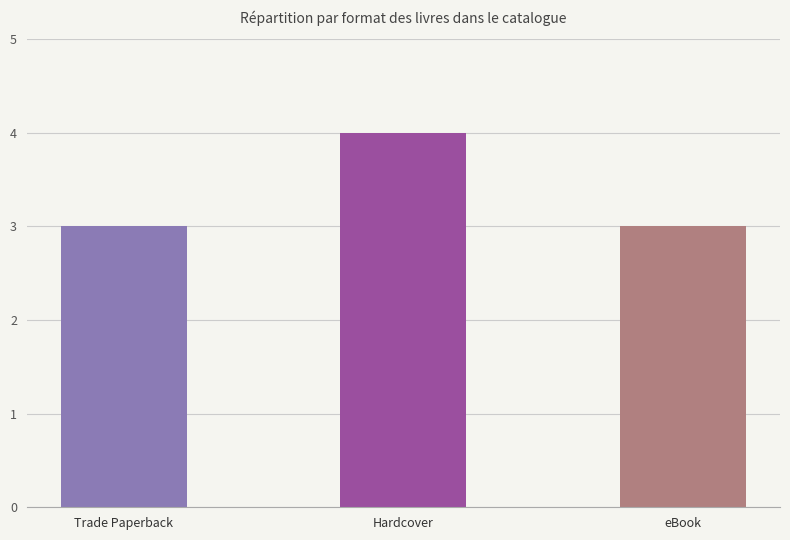

What is the approximate value at eBook?

3